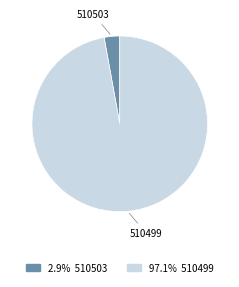

Does any single category account for the majority?

Yes